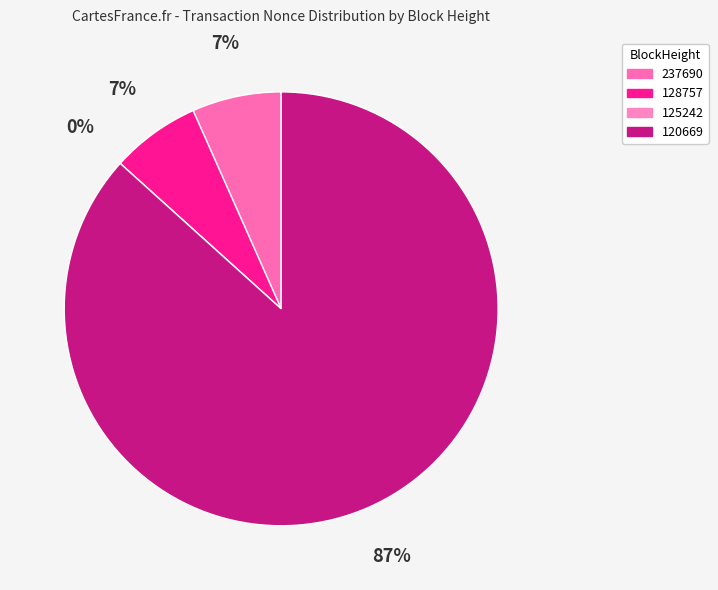

How much of the chart is everything except 237690?

93.3%